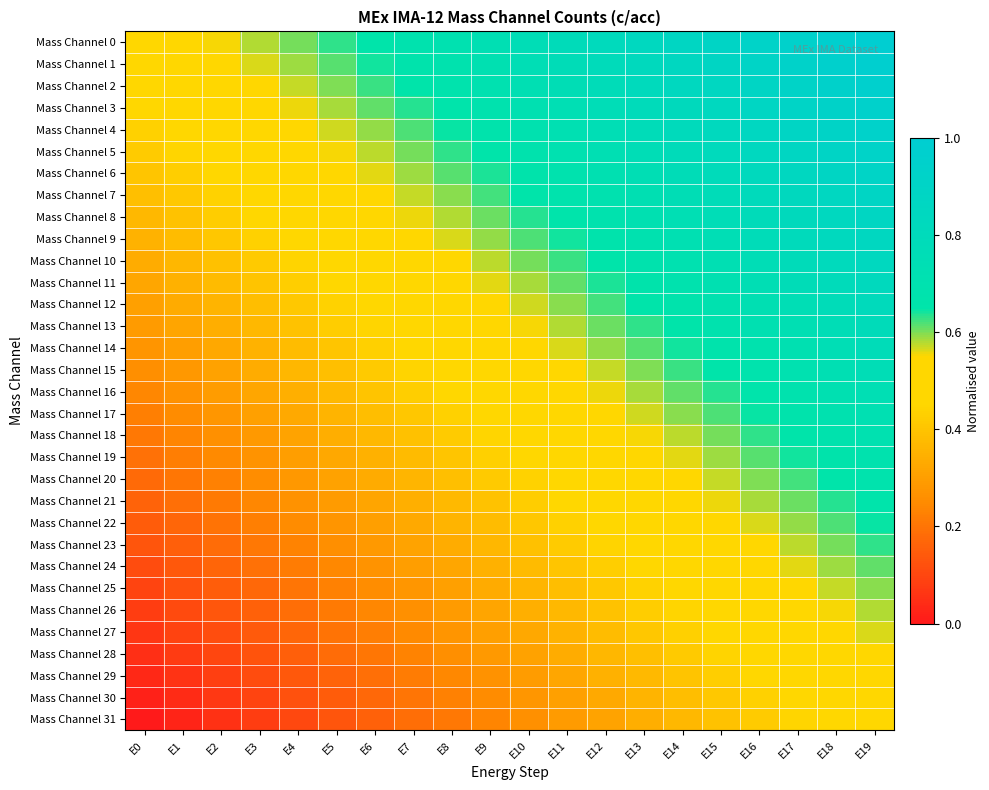

Reading right to left, extract all data points from this chart.

Mass Channel 0: E19=1.0	E18=1.0	E17=0.9	E16=0.9	E15=0.9	E14=0.9	E13=0.8	E12=0.8	E11=0.8	E10=0.8	E9=0.7	E8=0.7	E7=0.7	E6=0.7	E5=0.6	E4=0.6	E3=0.6	E2=0.6	E1=0.5	E0=0.5
Mass Channel 1: E19=1.0	E18=1.0	E17=0.9	E16=0.9	E15=0.9	E14=0.9	E13=0.8	E12=0.8	E11=0.8	E10=0.7	E9=0.7	E8=0.7	E7=0.7	E6=0.6	E5=0.6	E4=0.6	E3=0.6	E2=0.5	E1=0.5	E0=0.5
Mass Channel 2: E19=1.0	E18=0.9	E17=0.9	E16=0.9	E15=0.9	E14=0.8	E13=0.8	E12=0.8	E11=0.8	E10=0.7	E9=0.7	E8=0.7	E7=0.7	E6=0.6	E5=0.6	E4=0.6	E3=0.5	E2=0.5	E1=0.5	E0=0.5
Mass Channel 3: E19=1.0	E18=0.9	E17=0.9	E16=0.9	E15=0.8	E14=0.8	E13=0.8	E12=0.8	E11=0.7	E10=0.7	E9=0.7	E8=0.7	E7=0.6	E6=0.6	E5=0.6	E4=0.6	E3=0.5	E2=0.5	E1=0.5	E0=0.5
Mass Channel 4: E19=0.9	E18=0.9	E17=0.9	E16=0.9	E15=0.8	E14=0.8	E13=0.8	E12=0.8	E11=0.7	E10=0.7	E9=0.7	E8=0.6	E7=0.6	E6=0.6	E5=0.6	E4=0.5	E3=0.5	E2=0.5	E1=0.5	E0=0.4
Mass Channel 5: E19=0.9	E18=0.9	E17=0.9	E16=0.8	E15=0.8	E14=0.8	E13=0.8	E12=0.7	E11=0.7	E10=0.7	E9=0.7	E8=0.6	E7=0.6	E6=0.6	E5=0.6	E4=0.5	E3=0.5	E2=0.5	E1=0.4	E0=0.4
Mass Channel 6: E19=0.9	E18=0.9	E17=0.9	E16=0.8	E15=0.8	E14=0.8	E13=0.7	E12=0.7	E11=0.7	E10=0.7	E9=0.6	E8=0.6	E7=0.6	E6=0.6	E5=0.5	E4=0.5	E3=0.5	E2=0.5	E1=0.4	E0=0.4
Mass Channel 7: E19=0.9	E18=0.9	E17=0.8	E16=0.8	E15=0.8	E14=0.8	E13=0.7	E12=0.7	E11=0.7	E10=0.7	E9=0.6	E8=0.6	E7=0.6	E6=0.5	E5=0.5	E4=0.5	E3=0.5	E2=0.4	E1=0.4	E0=0.4
Mass Channel 8: E19=0.9	E18=0.8	E17=0.8	E16=0.8	E15=0.8	E14=0.7	E13=0.7	E12=0.7	E11=0.7	E10=0.6	E9=0.6	E8=0.6	E7=0.6	E6=0.5	E5=0.5	E4=0.5	E3=0.4	E2=0.4	E1=0.4	E0=0.4
Mass Channel 9: E19=0.9	E18=0.8	E17=0.8	E16=0.8	E15=0.7	E14=0.7	E13=0.7	E12=0.7	E11=0.6	E10=0.6	E9=0.6	E8=0.6	E7=0.5	E6=0.5	E5=0.5	E4=0.5	E3=0.4	E2=0.4	E1=0.4	E0=0.4
Mass Channel 10: E19=0.8	E18=0.8	E17=0.8	E16=0.8	E15=0.7	E14=0.7	E13=0.7	E12=0.7	E11=0.6	E10=0.6	E9=0.6	E8=0.5	E7=0.5	E6=0.5	E5=0.5	E4=0.4	E3=0.4	E2=0.4	E1=0.4	E0=0.3
Mass Channel 11: E19=0.8	E18=0.8	E17=0.8	E16=0.7	E15=0.7	E14=0.7	E13=0.7	E12=0.6	E11=0.6	E10=0.6	E9=0.6	E8=0.5	E7=0.5	E6=0.5	E5=0.5	E4=0.4	E3=0.4	E2=0.4	E1=0.3	E0=0.3
Mass Channel 12: E19=0.8	E18=0.8	E17=0.8	E16=0.7	E15=0.7	E14=0.7	E13=0.6	E12=0.6	E11=0.6	E10=0.6	E9=0.5	E8=0.5	E7=0.5	E6=0.5	E5=0.4	E4=0.4	E3=0.4	E2=0.4	E1=0.3	E0=0.3
Mass Channel 13: E19=0.8	E18=0.8	E17=0.7	E16=0.7	E15=0.7	E14=0.7	E13=0.6	E12=0.6	E11=0.6	E10=0.6	E9=0.5	E8=0.5	E7=0.5	E6=0.4	E5=0.4	E4=0.4	E3=0.4	E2=0.3	E1=0.3	E0=0.3
Mass Channel 14: E19=0.8	E18=0.7	E17=0.7	E16=0.7	E15=0.7	E14=0.6	E13=0.6	E12=0.6	E11=0.6	E10=0.5	E9=0.5	E8=0.5	E7=0.5	E6=0.4	E5=0.4	E4=0.4	E3=0.4	E2=0.3	E1=0.3	E0=0.3
Mass Channel 15: E19=0.8	E18=0.7	E17=0.7	E16=0.7	E15=0.7	E14=0.6	E13=0.6	E12=0.6	E11=0.5	E10=0.5	E9=0.5	E8=0.5	E7=0.4	E6=0.4	E5=0.4	E4=0.4	E3=0.3	E2=0.3	E1=0.3	E0=0.3
Mass Channel 16: E19=0.7	E18=0.7	E17=0.7	E16=0.7	E15=0.6	E14=0.6	E13=0.6	E12=0.6	E11=0.5	E10=0.5	E9=0.5	E8=0.5	E7=0.4	E6=0.4	E5=0.4	E4=0.3	E3=0.3	E2=0.3	E1=0.3	E0=0.2
Mass Channel 17: E19=0.7	E18=0.7	E17=0.7	E16=0.6	E15=0.6	E14=0.6	E13=0.6	E12=0.5	E11=0.5	E10=0.5	E9=0.5	E8=0.4	E7=0.4	E6=0.4	E5=0.4	E4=0.3	E3=0.3	E2=0.3	E1=0.3	E0=0.2
Mass Channel 18: E19=0.7	E18=0.7	E17=0.7	E16=0.6	E15=0.6	E14=0.6	E13=0.6	E12=0.5	E11=0.5	E10=0.5	E9=0.4	E8=0.4	E7=0.4	E6=0.4	E5=0.3	E4=0.3	E3=0.3	E2=0.3	E1=0.2	E0=0.2
Mass Channel 19: E19=0.7	E18=0.7	E17=0.6	E16=0.6	E15=0.6	E14=0.6	E13=0.5	E12=0.5	E11=0.5	E10=0.5	E9=0.4	E8=0.4	E7=0.4	E6=0.4	E5=0.3	E4=0.3	E3=0.3	E2=0.2	E1=0.2	E0=0.2
Mass Channel 20: E19=0.7	E18=0.7	E17=0.6	E16=0.6	E15=0.6	E14=0.5	E13=0.5	E12=0.5	E11=0.5	E10=0.4	E9=0.4	E8=0.4	E7=0.4	E6=0.3	E5=0.3	E4=0.3	E3=0.3	E2=0.2	E1=0.2	E0=0.2
Mass Channel 21: E19=0.7	E18=0.6	E17=0.6	E16=0.6	E15=0.6	E14=0.5	E13=0.5	E12=0.5	E11=0.5	E10=0.4	E9=0.4	E8=0.4	E7=0.3	E6=0.3	E5=0.3	E4=0.3	E3=0.2	E2=0.2	E1=0.2	E0=0.2
Mass Channel 22: E19=0.6	E18=0.6	E17=0.6	E16=0.6	E15=0.5	E14=0.5	E13=0.5	E12=0.5	E11=0.4	E10=0.4	E9=0.4	E8=0.4	E7=0.3	E6=0.3	E5=0.3	E4=0.3	E3=0.2	E2=0.2	E1=0.2	E0=0.1
Mass Channel 23: E19=0.6	E18=0.6	E17=0.6	E16=0.6	E15=0.5	E14=0.5	E13=0.5	E12=0.4	E11=0.4	E10=0.4	E9=0.4	E8=0.3	E7=0.3	E6=0.3	E5=0.3	E4=0.2	E3=0.2	E2=0.2	E1=0.2	E0=0.1
Mass Channel 24: E19=0.6	E18=0.6	E17=0.6	E16=0.5	E15=0.5	E14=0.5	E13=0.5	E12=0.4	E11=0.4	E10=0.4	E9=0.3	E8=0.3	E7=0.3	E6=0.3	E5=0.2	E4=0.2	E3=0.2	E2=0.2	E1=0.1	E0=0.1
Mass Channel 25: E19=0.6	E18=0.6	E17=0.5	E16=0.5	E15=0.5	E14=0.5	E13=0.4	E12=0.4	E11=0.4	E10=0.4	E9=0.3	E8=0.3	E7=0.3	E6=0.3	E5=0.2	E4=0.2	E3=0.2	E2=0.1	E1=0.1	E0=0.1
Mass Channel 26: E19=0.6	E18=0.6	E17=0.5	E16=0.5	E15=0.5	E14=0.4	E13=0.4	E12=0.4	E11=0.4	E10=0.3	E9=0.3	E8=0.3	E7=0.3	E6=0.2	E5=0.2	E4=0.2	E3=0.2	E2=0.1	E1=0.1	E0=0.1
Mass Channel 27: E19=0.6	E18=0.5	E17=0.5	E16=0.5	E15=0.5	E14=0.4	E13=0.4	E12=0.4	E11=0.4	E10=0.3	E9=0.3	E8=0.3	E7=0.2	E6=0.2	E5=0.2	E4=0.2	E3=0.1	E2=0.1	E1=0.1	E0=0.1
Mass Channel 28: E19=0.5	E18=0.5	E17=0.5	E16=0.5	E15=0.4	E14=0.4	E13=0.4	E12=0.4	E11=0.3	E10=0.3	E9=0.3	E8=0.3	E7=0.2	E6=0.2	E5=0.2	E4=0.2	E3=0.1	E2=0.1	E1=0.1	E0=0.0
Mass Channel 29: E19=0.5	E18=0.5	E17=0.5	E16=0.5	E15=0.4	E14=0.4	E13=0.4	E12=0.3	E11=0.3	E10=0.3	E9=0.3	E8=0.2	E7=0.2	E6=0.2	E5=0.2	E4=0.1	E3=0.1	E2=0.1	E1=0.1	E0=0.0
Mass Channel 30: E19=0.5	E18=0.5	E17=0.5	E16=0.4	E15=0.4	E14=0.4	E13=0.4	E12=0.3	E11=0.3	E10=0.3	E9=0.3	E8=0.2	E7=0.2	E6=0.2	E5=0.1	E4=0.1	E3=0.1	E2=0.1	E1=0.0	E0=0.0
Mass Channel 31: E19=0.5	E18=0.5	E17=0.4	E16=0.4	E15=0.4	E14=0.4	E13=0.3	E12=0.3	E11=0.3	E10=0.3	E9=0.2	E8=0.2	E7=0.2	E6=0.2	E5=0.1	E4=0.1	E3=0.1	E2=0.1	E1=0.0	E0=0.0